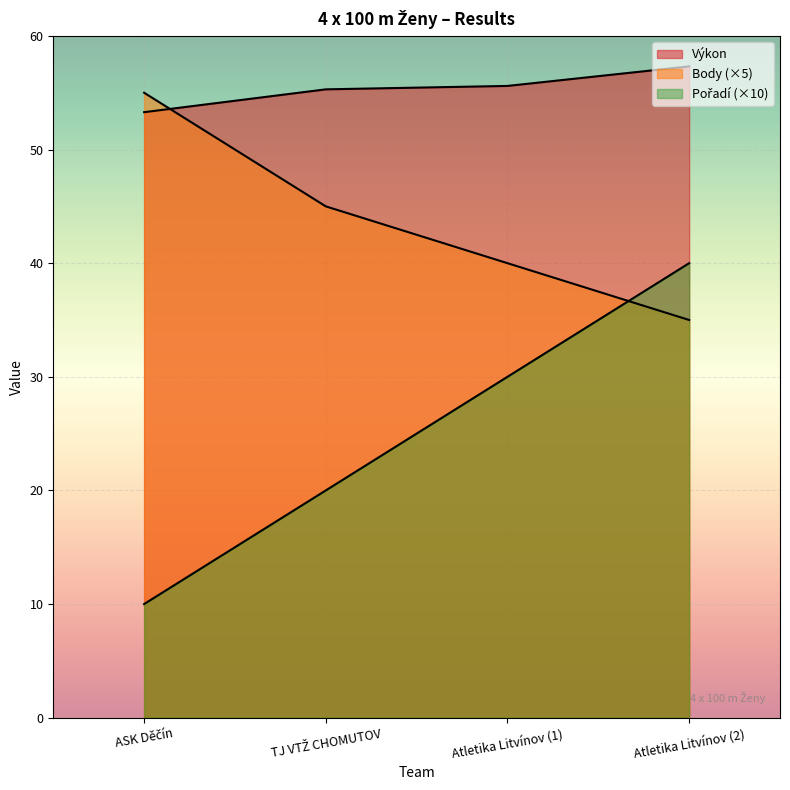

At Atletika Litvínov (2), list the series in order from largest to smallest.

Výkon, Pořadí, Body